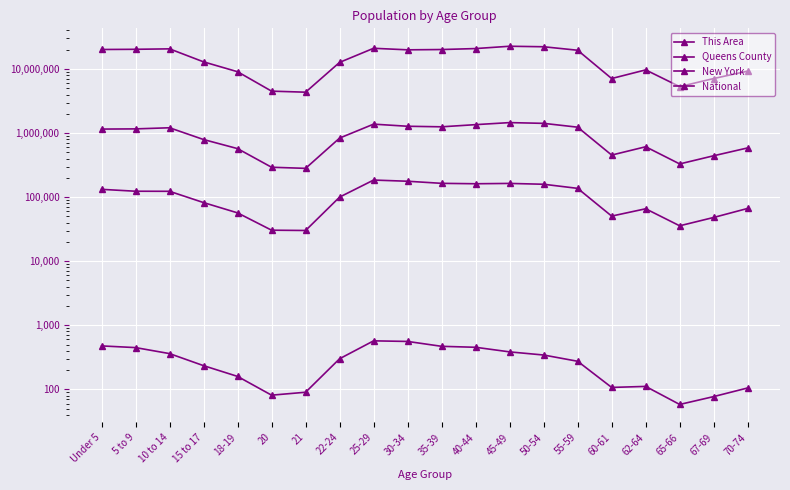

What is the total value across all series at 22-24?

13649340